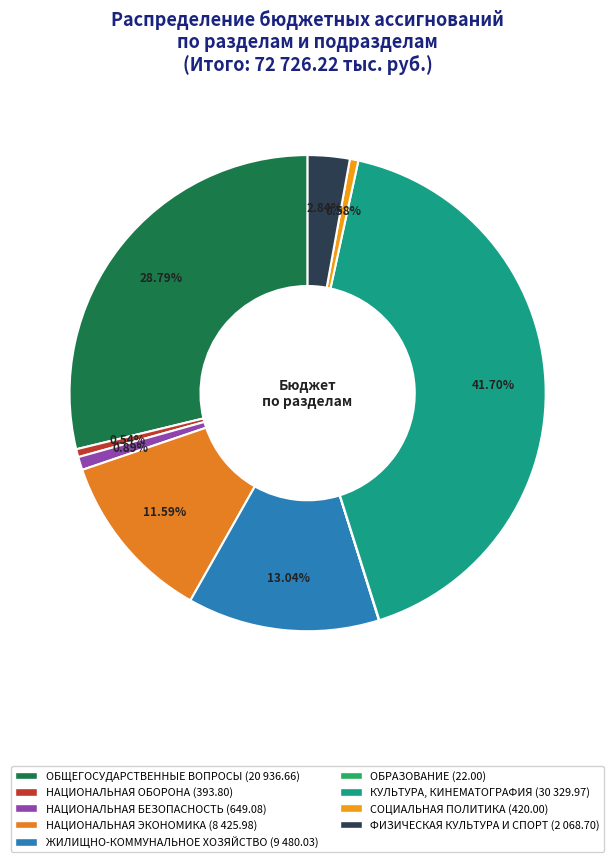

Is there a majority slice in this chart?

No